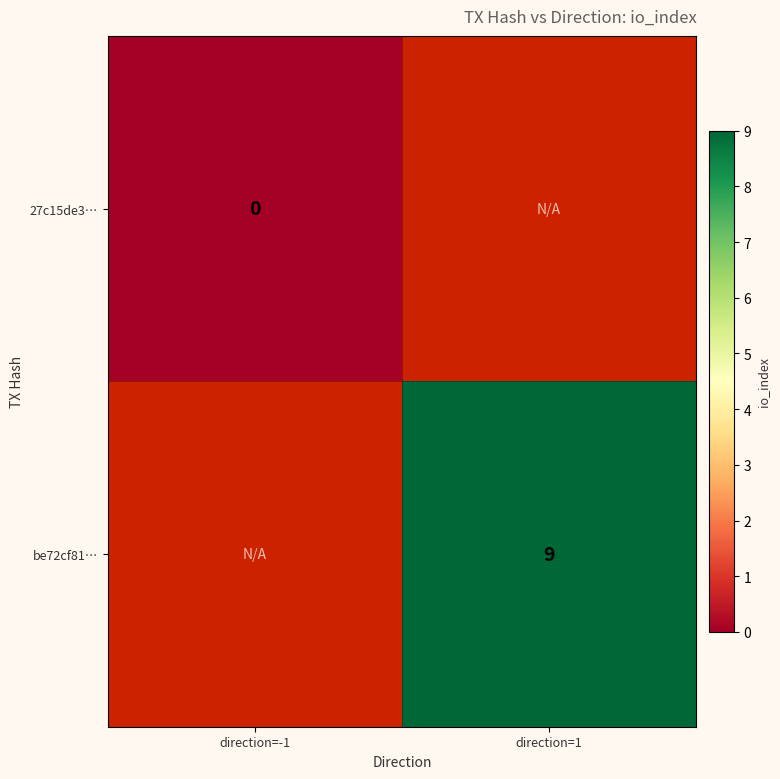

Is it true that be72cf81… equals 12 at direction=1?

False